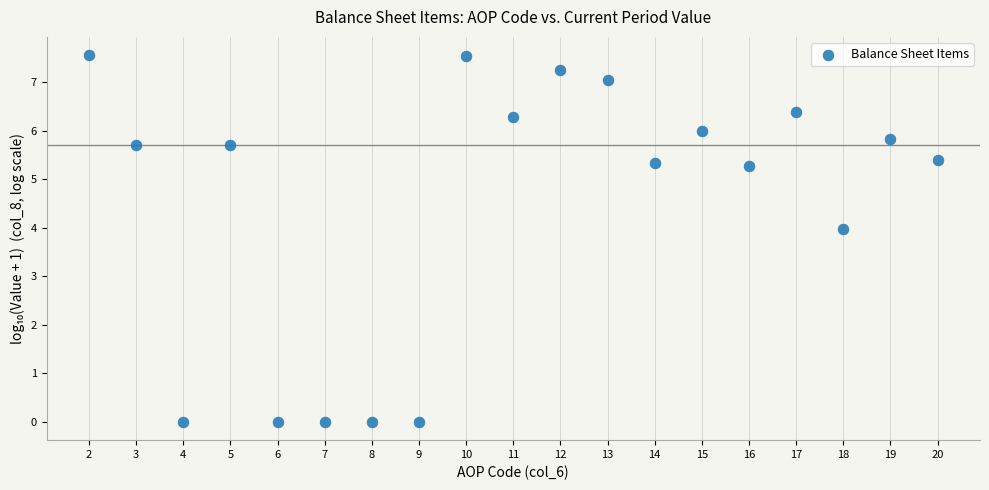

What is the range of X values (max minus min)?

18.0